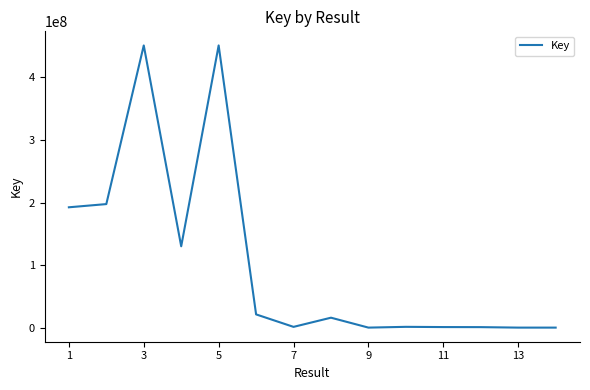

What is the greatest value displayed?

450738215